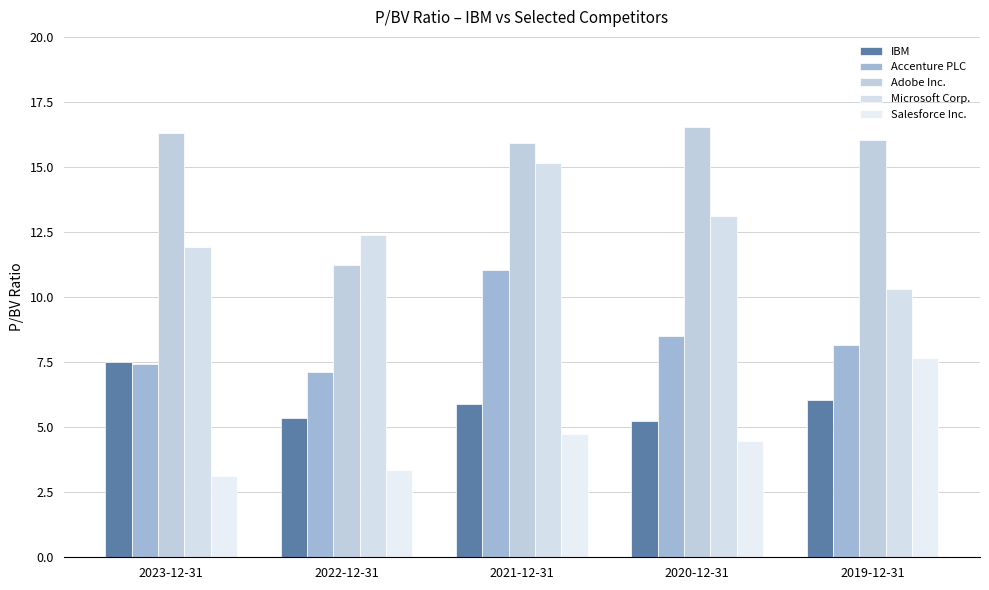

What is the value of the Accenture PLC bar at the 1st from the left?

7.4